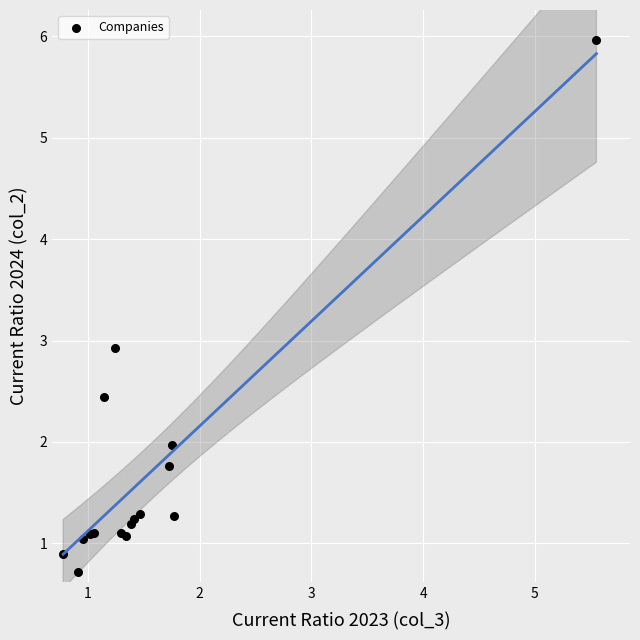

What Y value in the scatter plot is closest to 3?

2.9